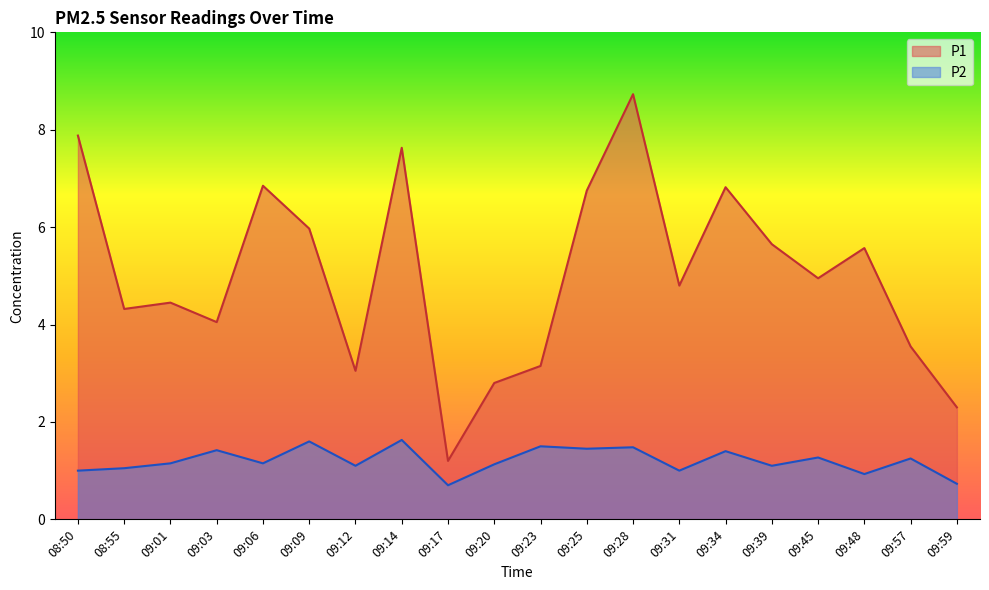

True or false: P1 has a value of 4.0 at 09:03.

True